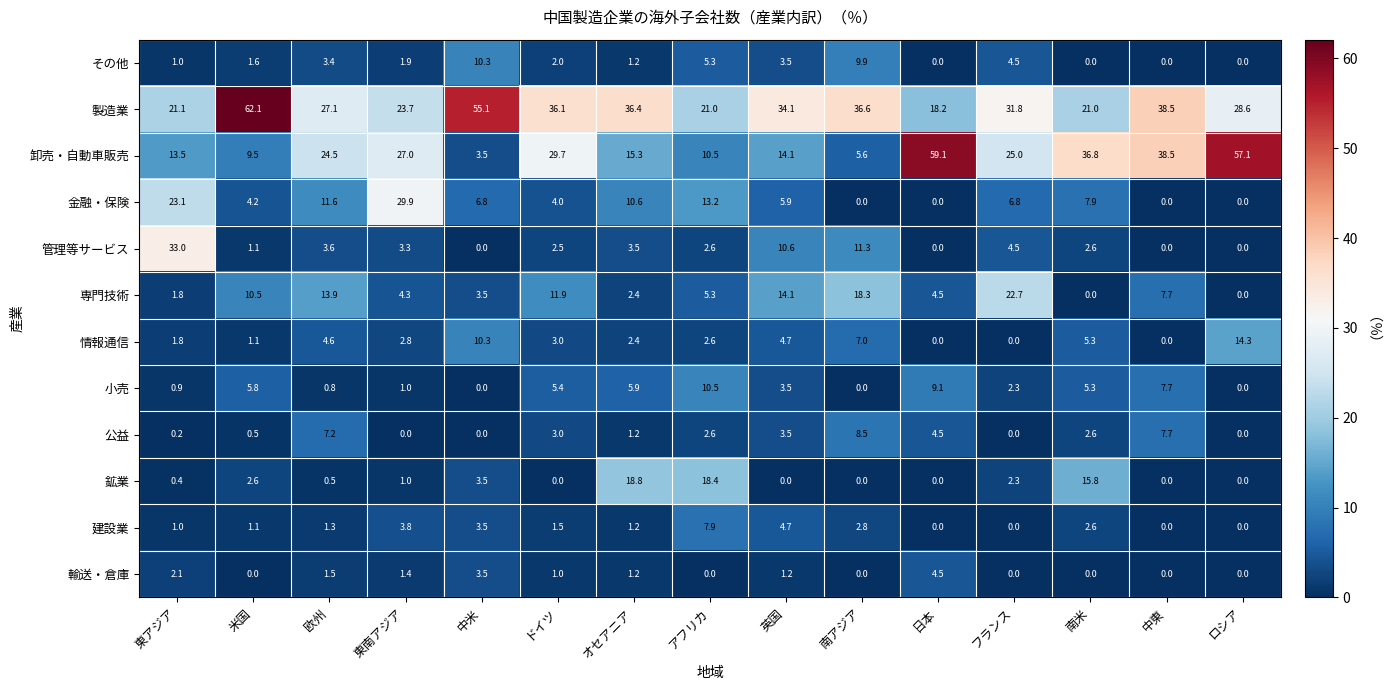

True or false: 管理等サービス has a value of 0.0 at ロシア.

True